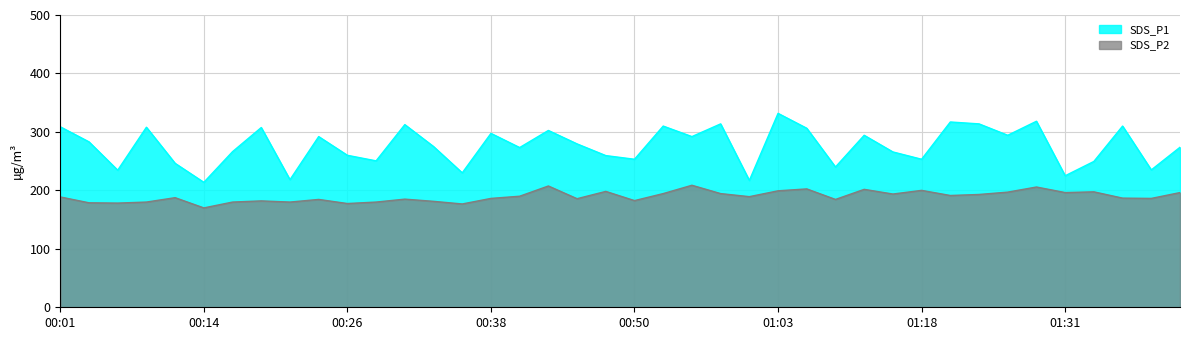

What is the spread (max minus min) of values at 01:36?

123.2